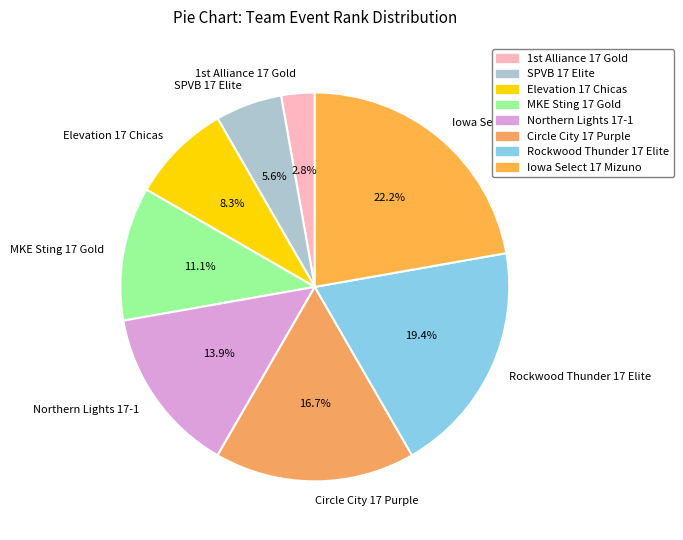

Which category has the smallest portion of the pie?

1st Alliance 17 Gold